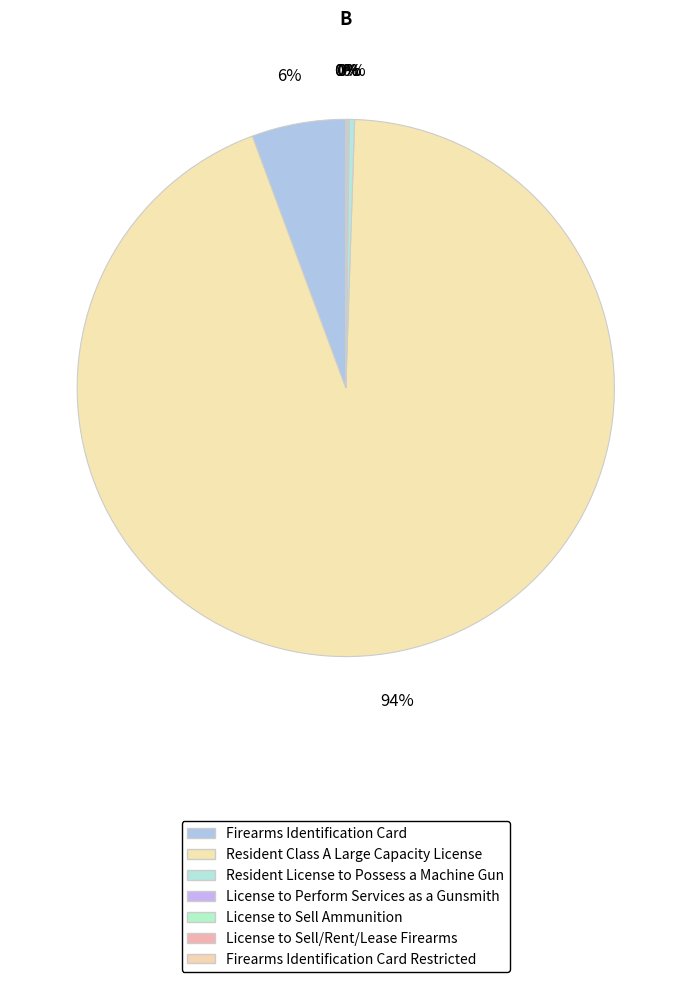

True or false: License to Perform Services as a Gunsmith accounts for 0% of the total.

True